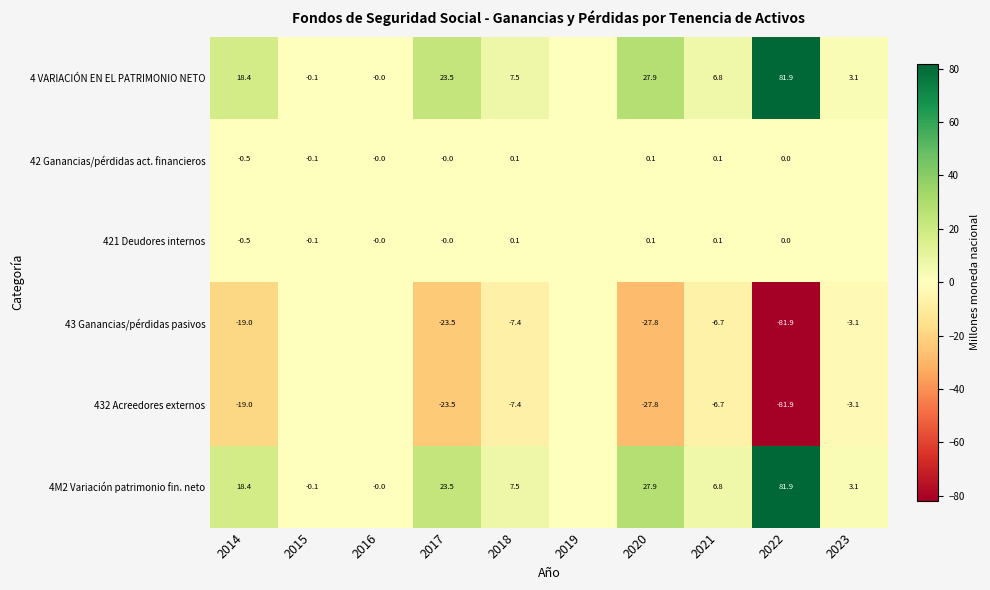

The 4 VARIACIÓN EN EL PATRIMONIO NETO series shows 38.7 at 2020. True or false?

False